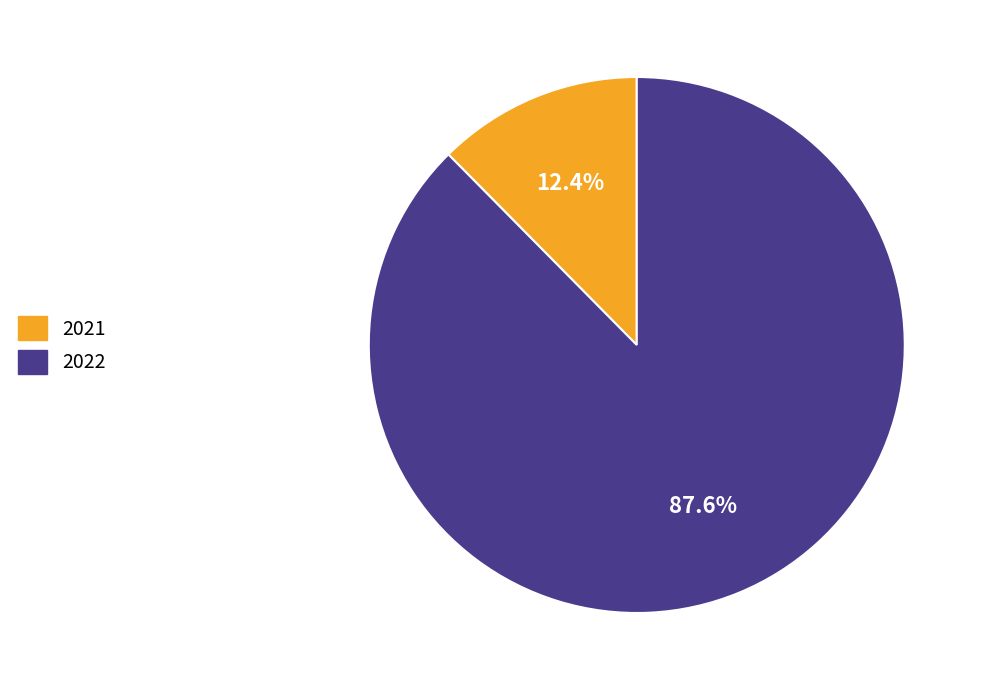

What is the total percentage of 2021 and 2022?

100.0%